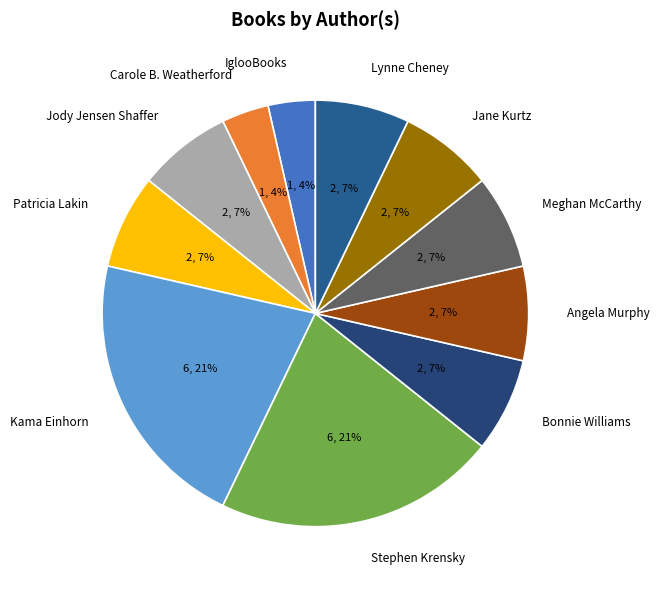

Is the sum of Jane Kurtz and Bonnie Williams greater than half?

No